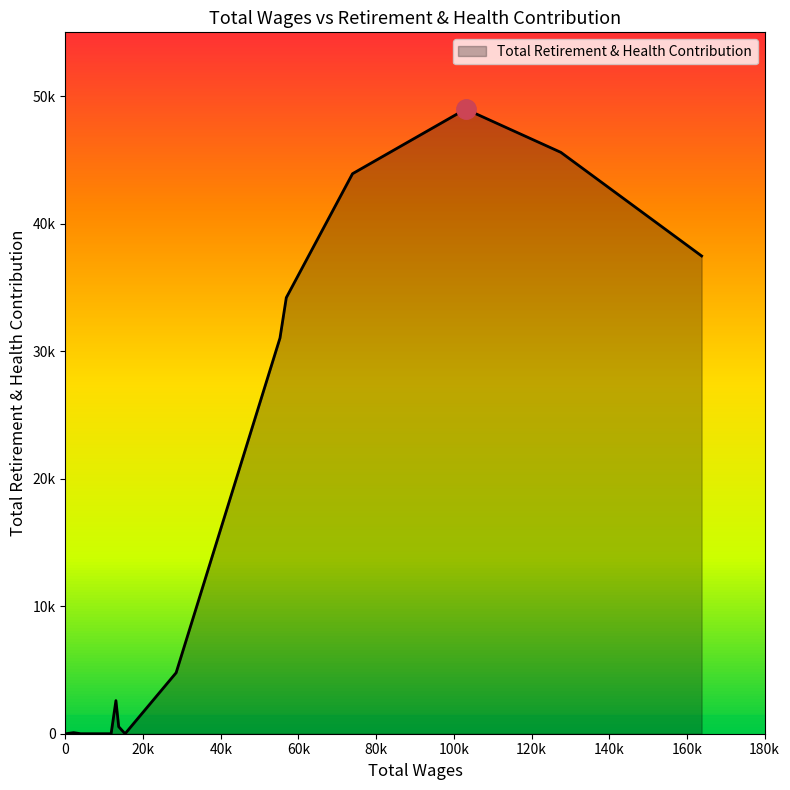

Does the chart have visible grid lines?

No